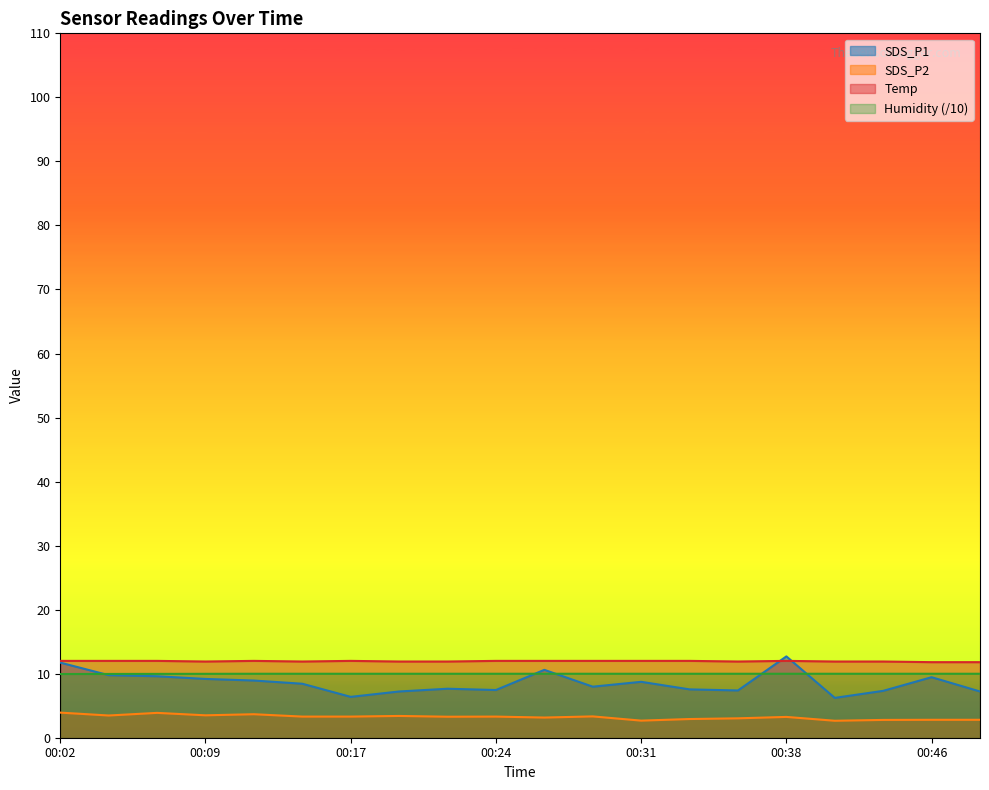

At which category does the chart reach its minimum across all series?

00:41